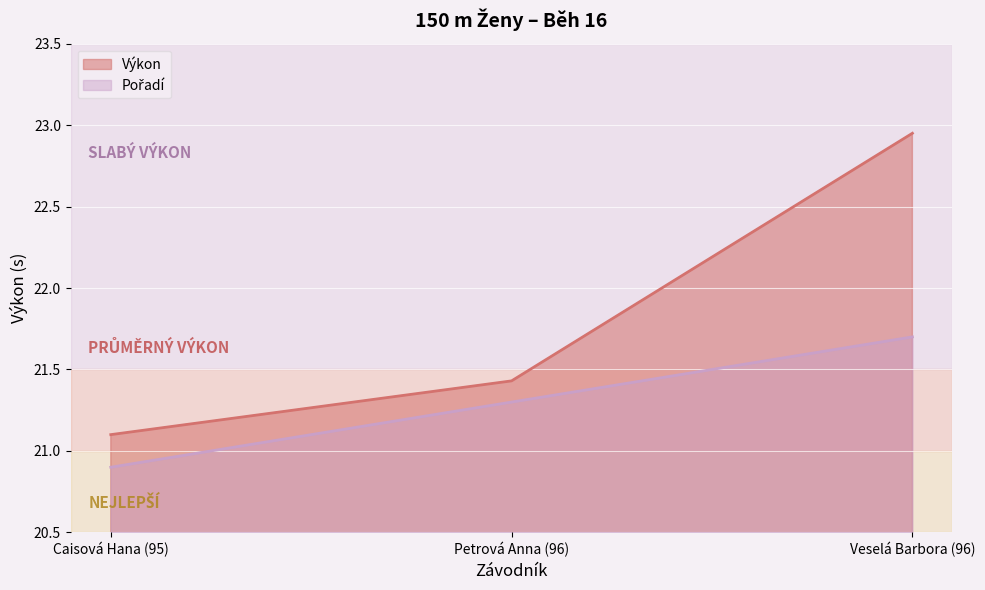

Is the value of Výkon at Caisová Hana (95) greater than the value of Pořadí at Caisová Hana (95)?

Yes